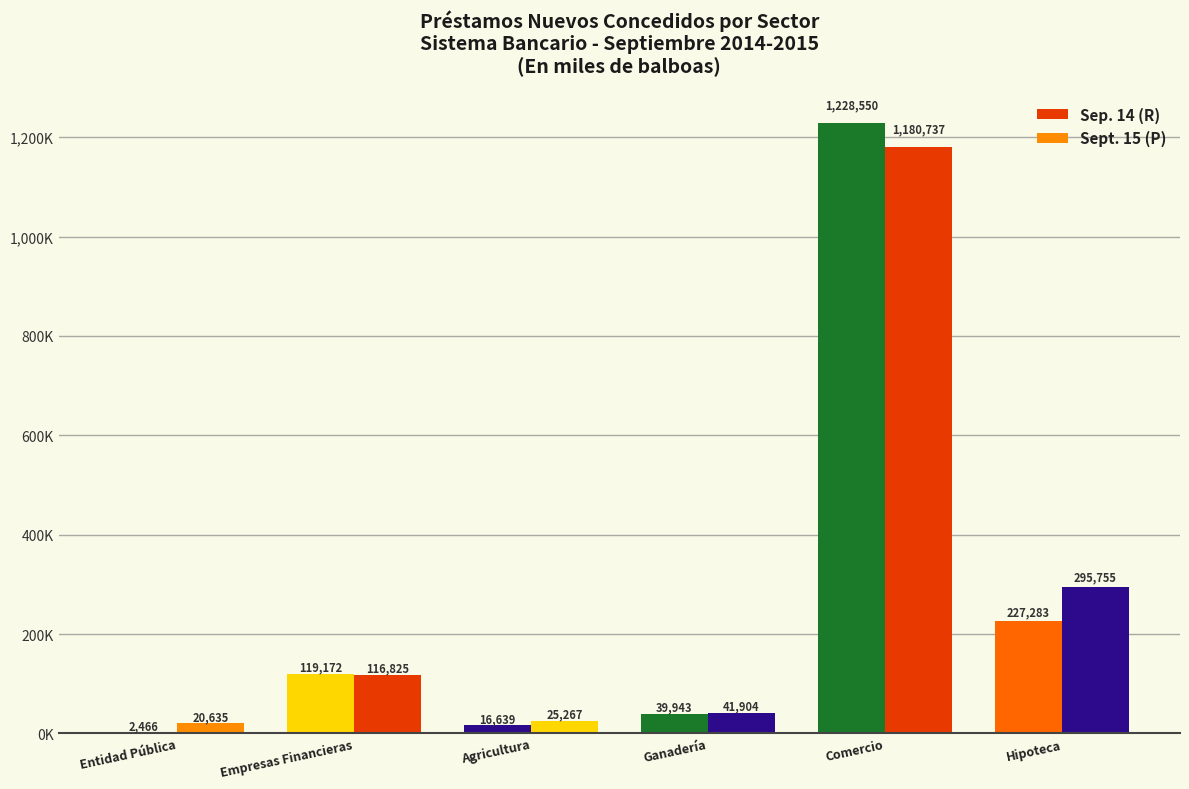

At which category is the sum across all series the highest?

Comercio